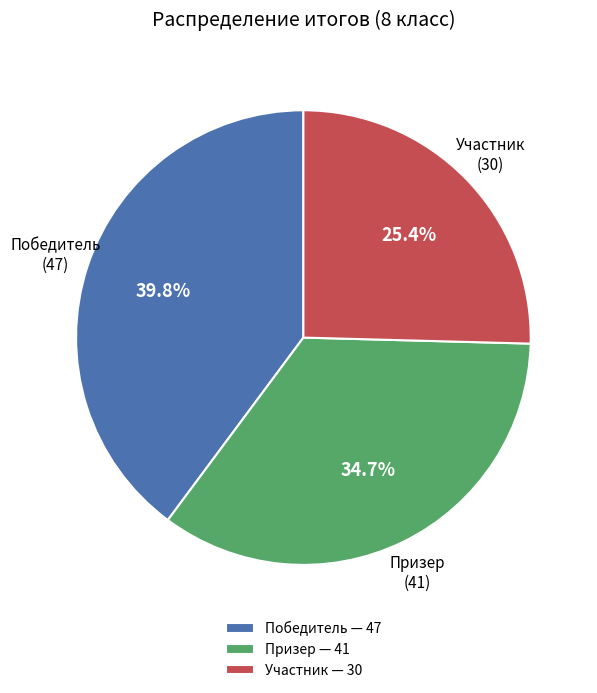

Combined, what portion of the pie is Участник and Победитель?

65.3%